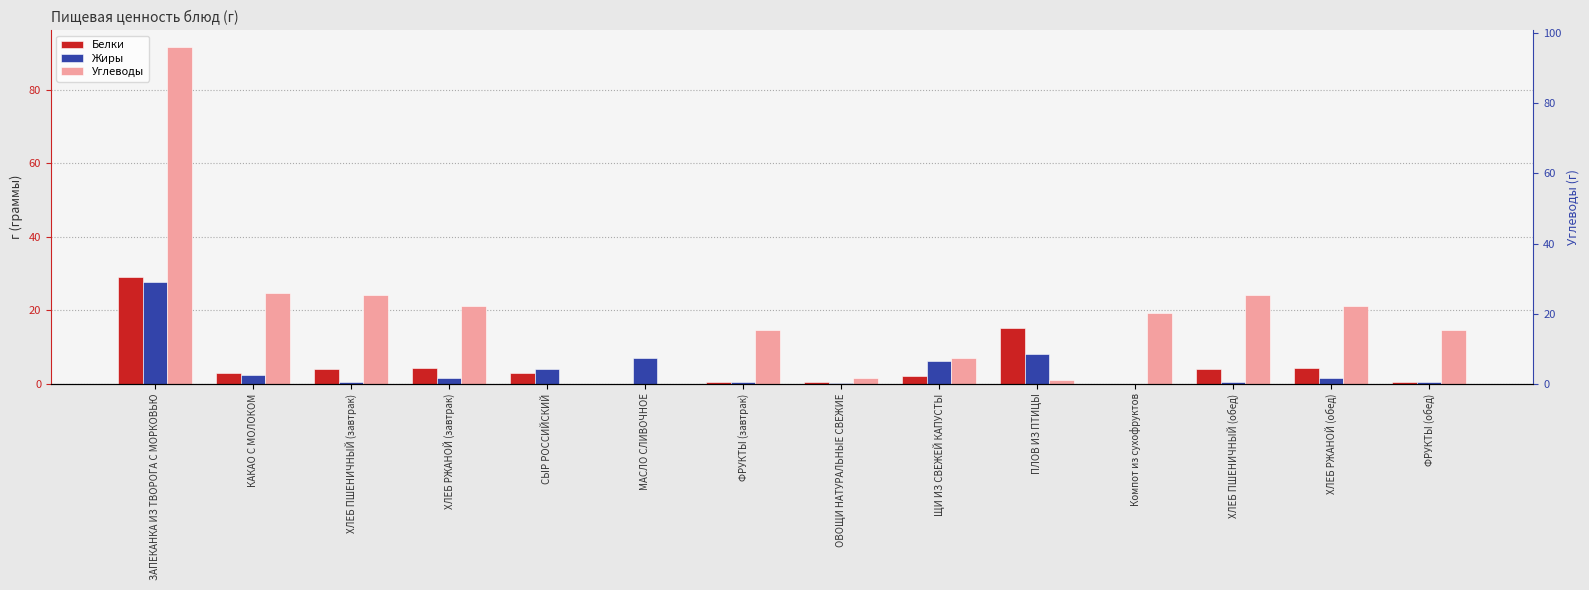

At which category is the sum across all series the highest?

ЗАПЕКАНКА ИЗ ТВОРОГА С МОРКОВЬЮ